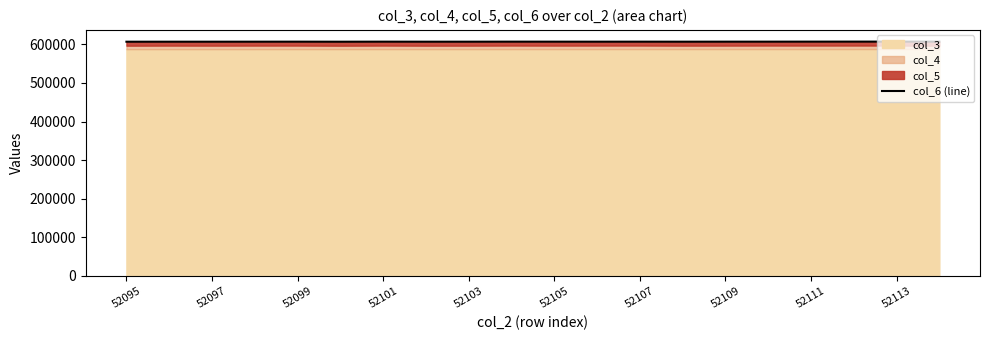

True or false: the data shows 918887 at 52099.

False